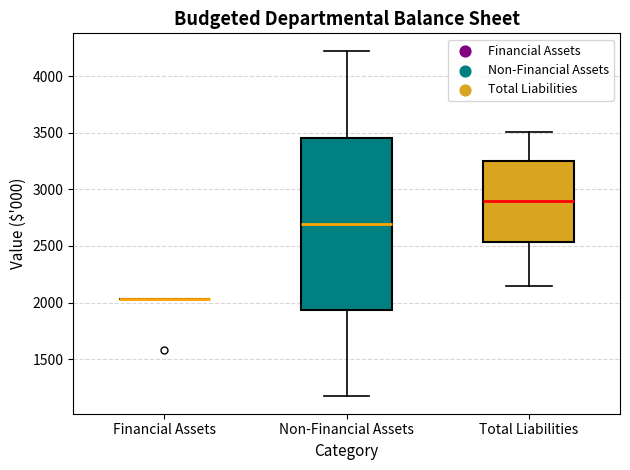

Reading left to right, read every box against the y-axis: the position of its median line, the range the box covers, and the ends of its whiskers. The values are not printed on the chart, so give them approximately, as read against the axis.

Financial Assets: box collapsed to a line at 2050, whiskers 2050 to 2050
Non-Financial Assets: median 2700, box 1950 to 3450, whiskers 1150 to 4250
Total Liabilities: median 2900, box 2550 to 3250, whiskers 2150 to 3500